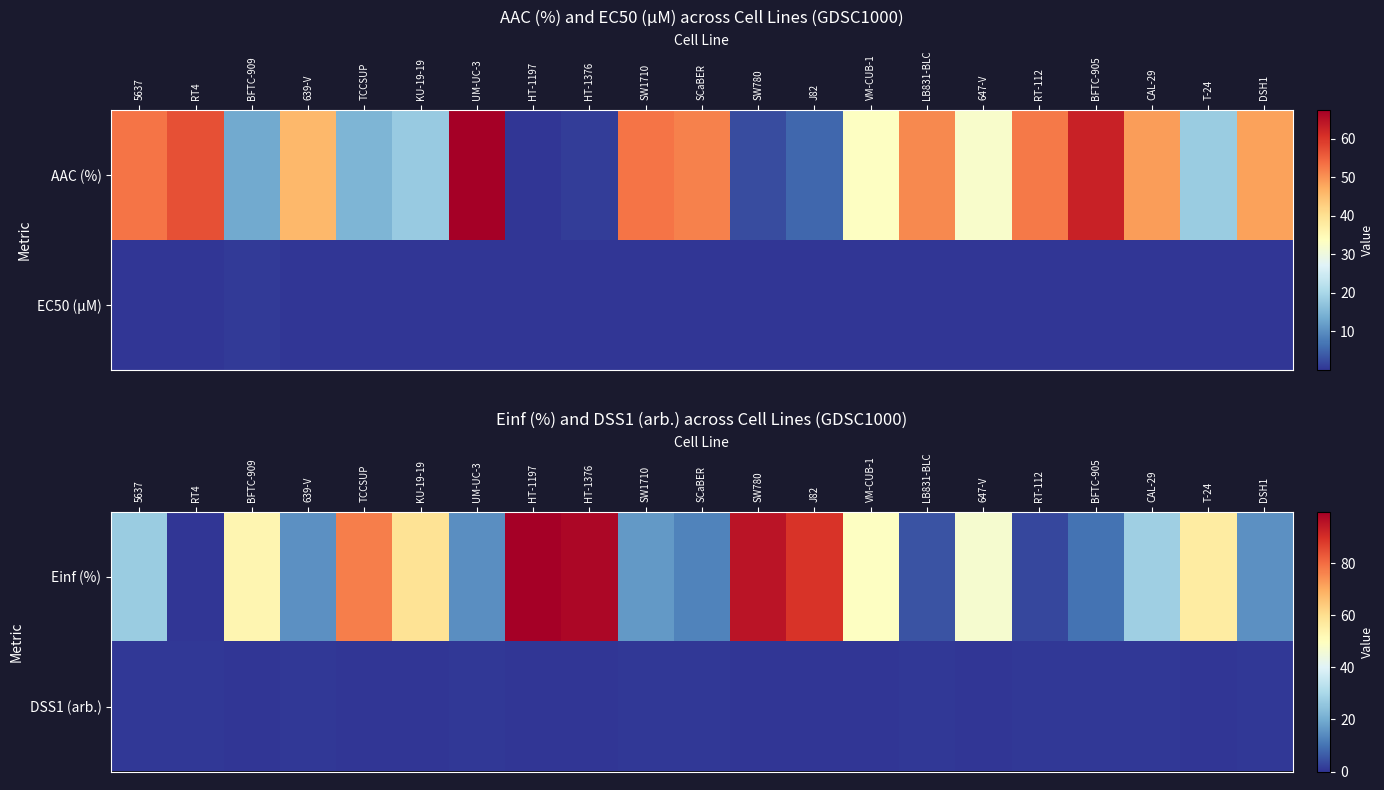

How many values in DSS1 (arb.) are above zero?

18